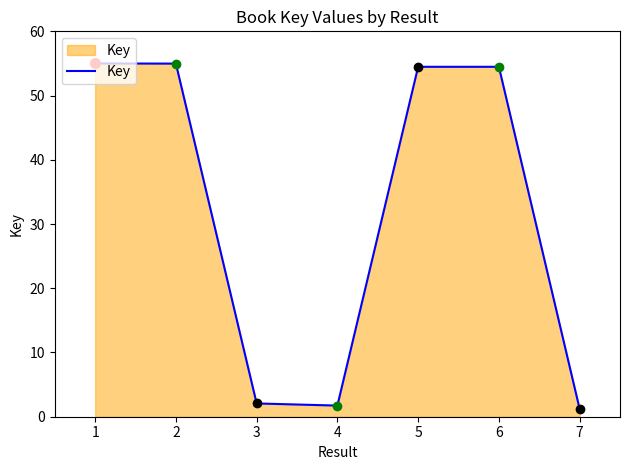

How many lines are shown in the chart?

1